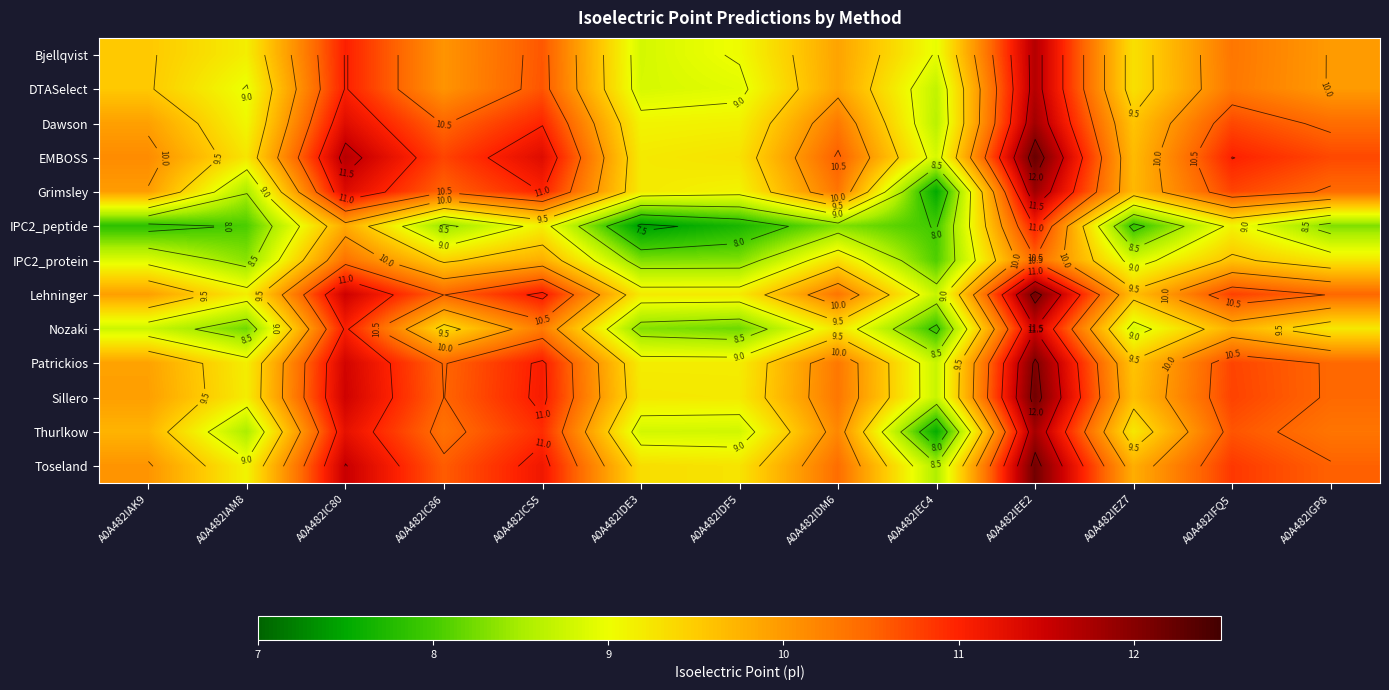

Rank the series by their maximum value, from highest to lowest.

EMBOSS, Lehninger, Sillero, Toseland, Patrickios, Grimsley, Dawson, Thurlkow, Bjellqvist, DTASelect, Nozaki, IPC2_peptide, IPC2_protein